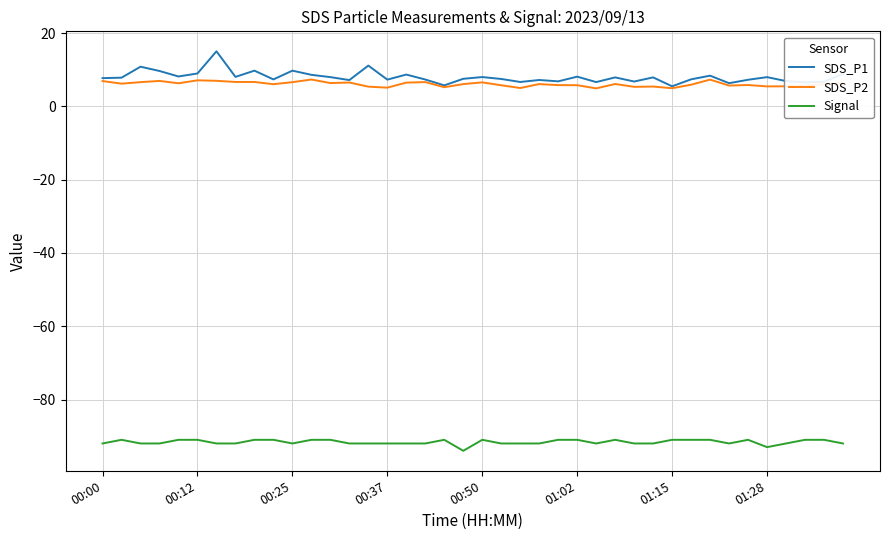

Rank the series by their maximum value, from lowest to highest.

Signal, SDS_P2, SDS_P1